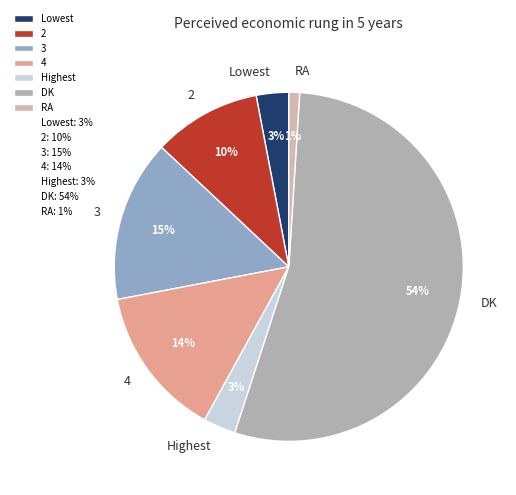

How many slices are in this pie chart?

7